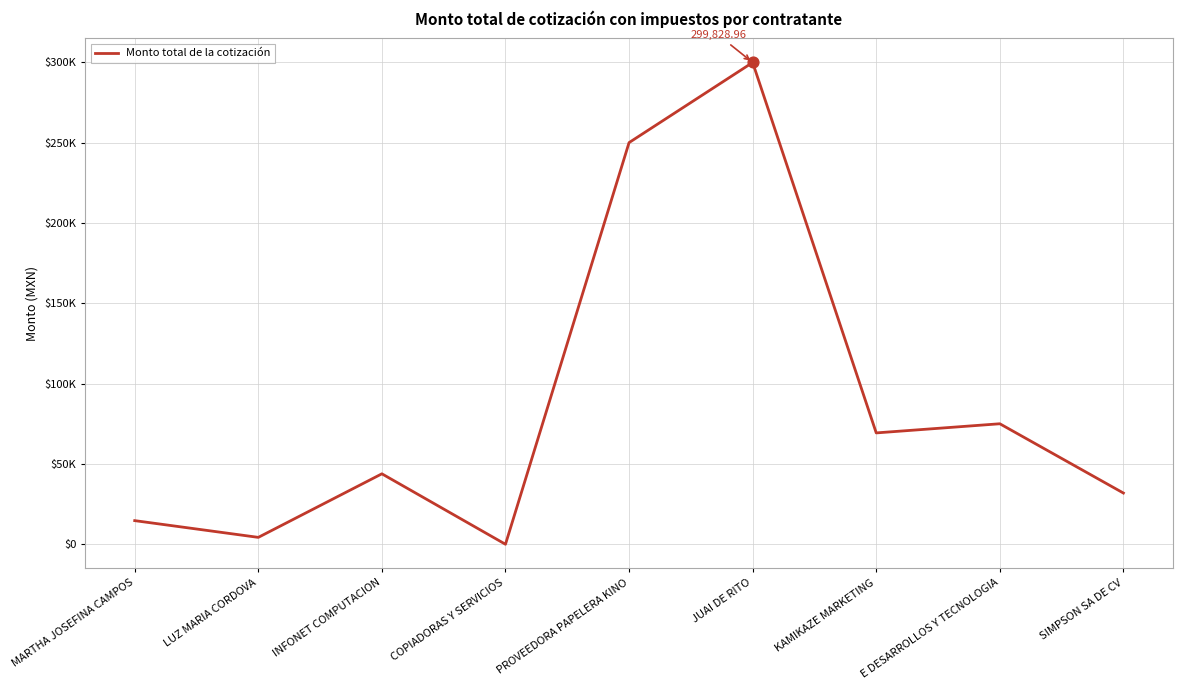

Which has a higher value, INFONET COMPUTACION or E DESARROLLOS Y TECNOLOGIA?

E DESARROLLOS Y TECNOLOGIA